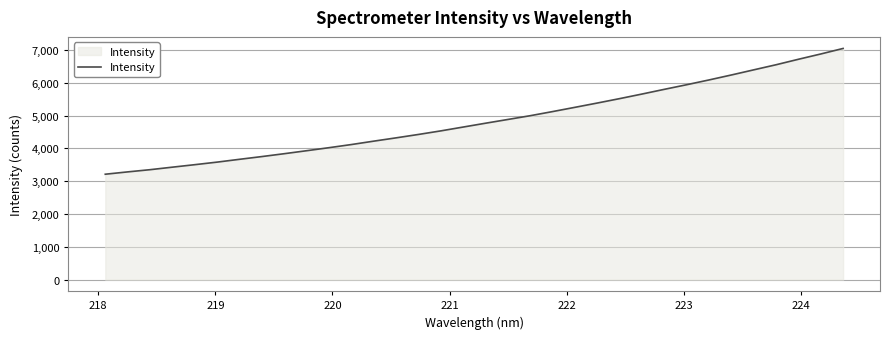

What is the maximum value shown in the chart?

7048.9